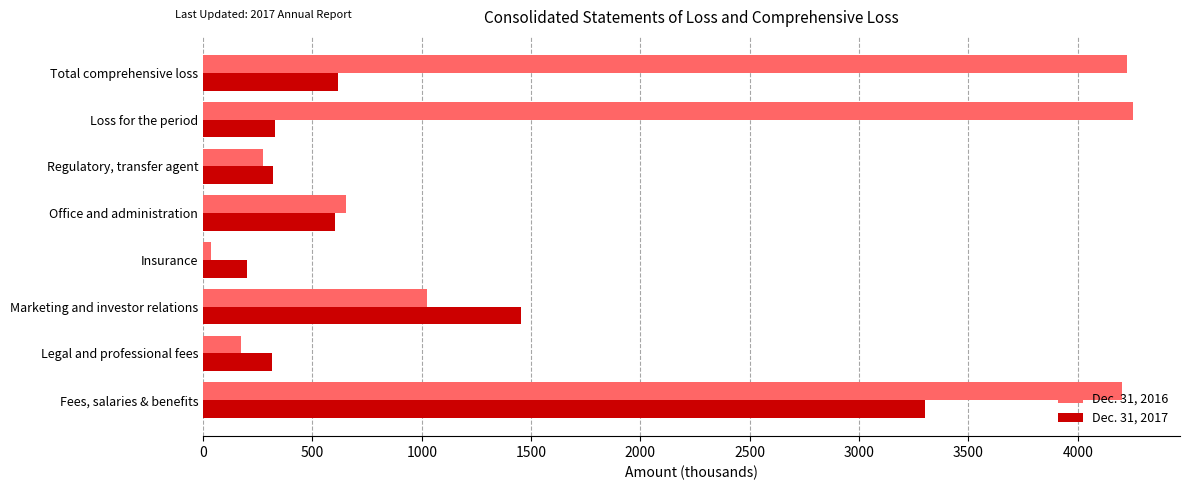

At which label does Dec. 31, 2017 reach its minimum?

Insurance